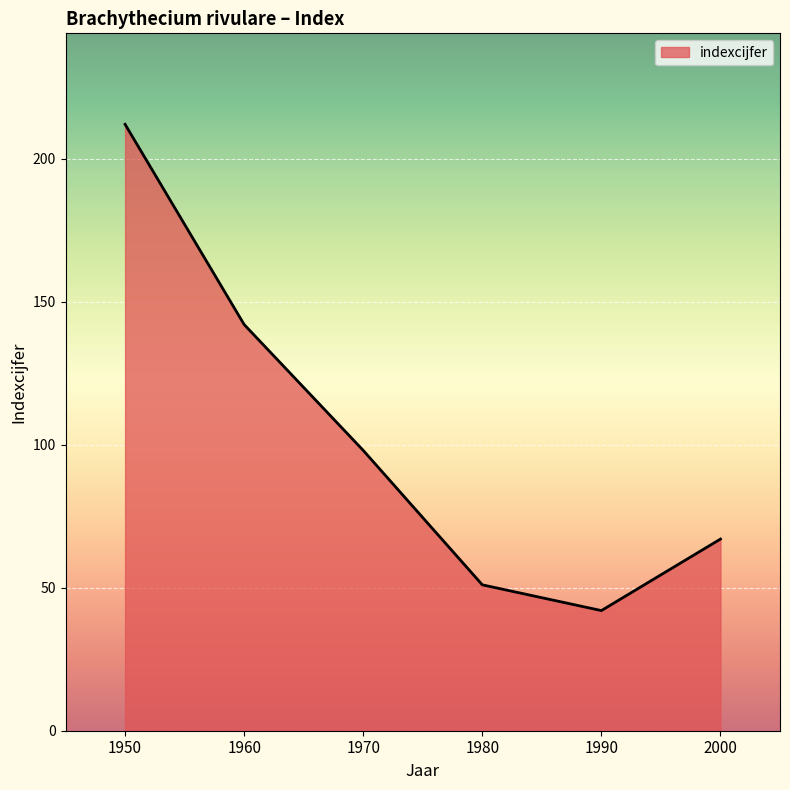

Where is the first local minimum?

1990